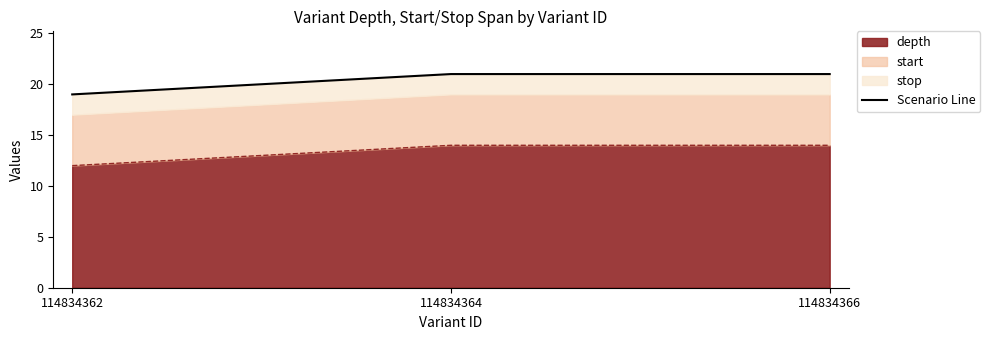

What is the average value?

20